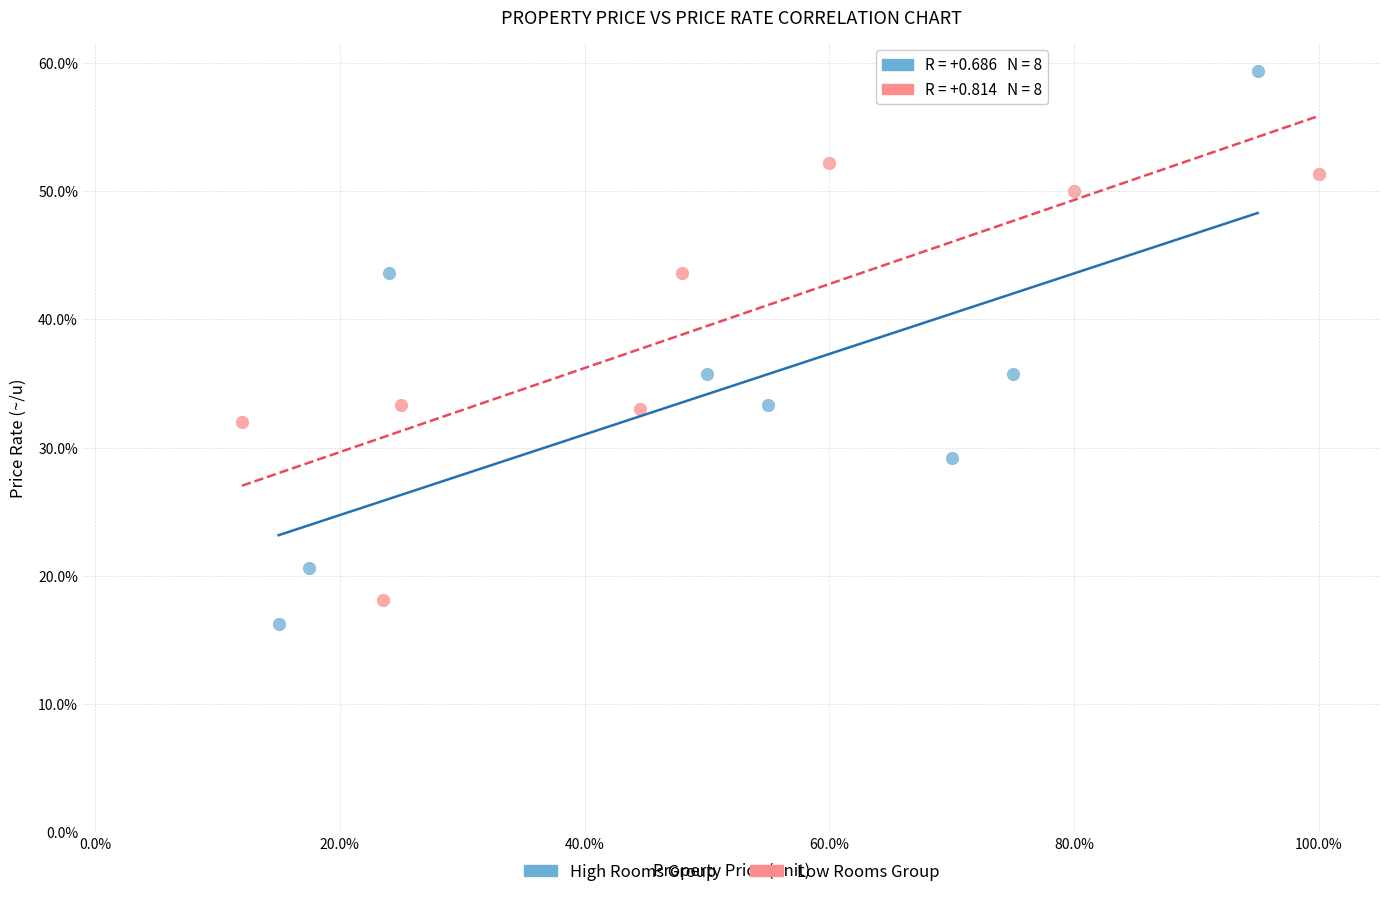

Which series has the widest spread of Y values?

High Rooms Group